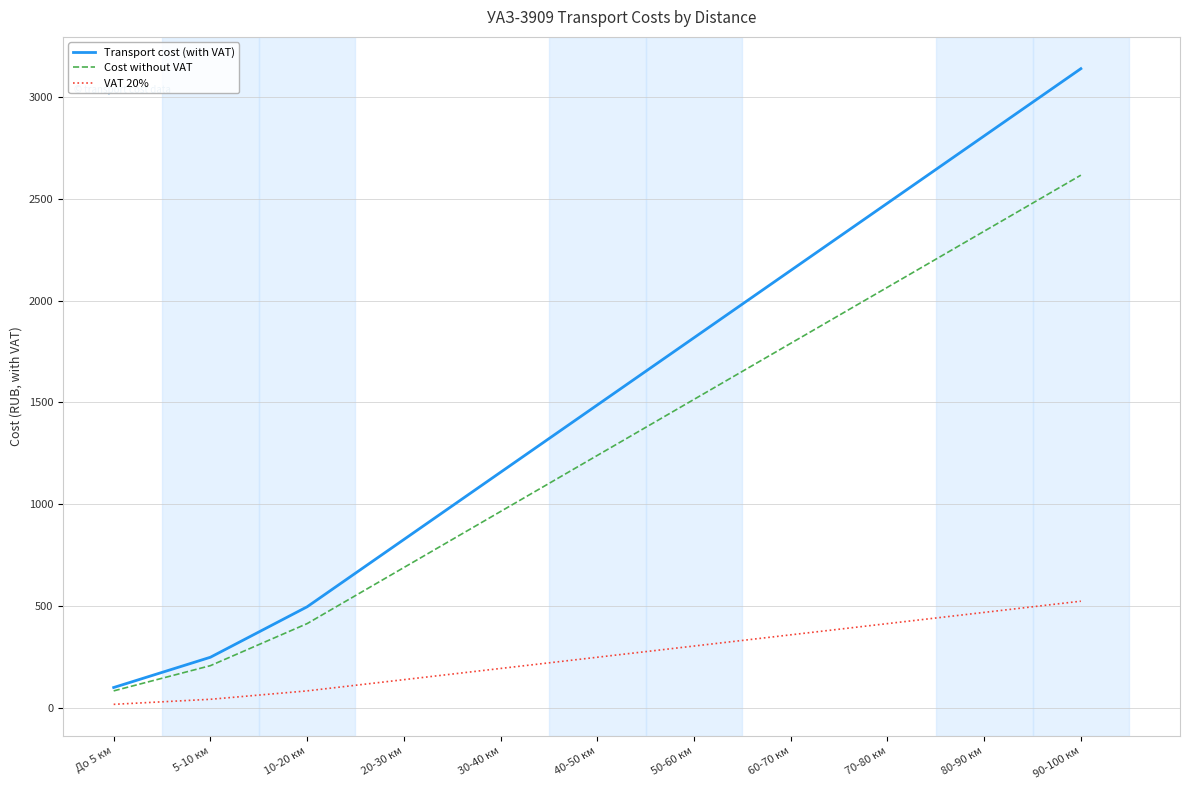

Which series has the largest range (max minus min)?

Transport cost (with VAT)